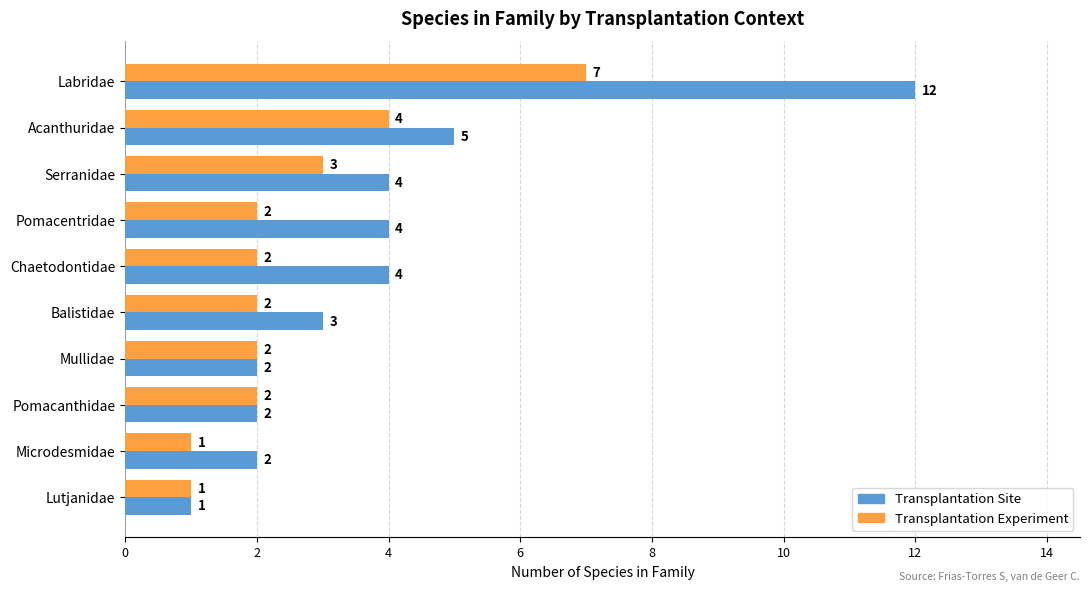

True or false: Transplantation Site has a value of 1 at Microdesmidae.

False